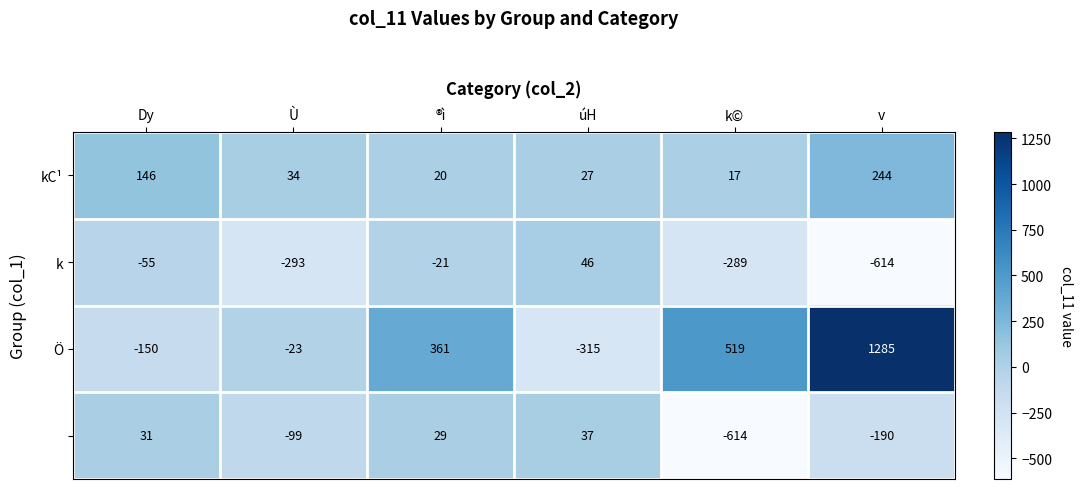

What is the difference between the highest and lowest values at úH?

361